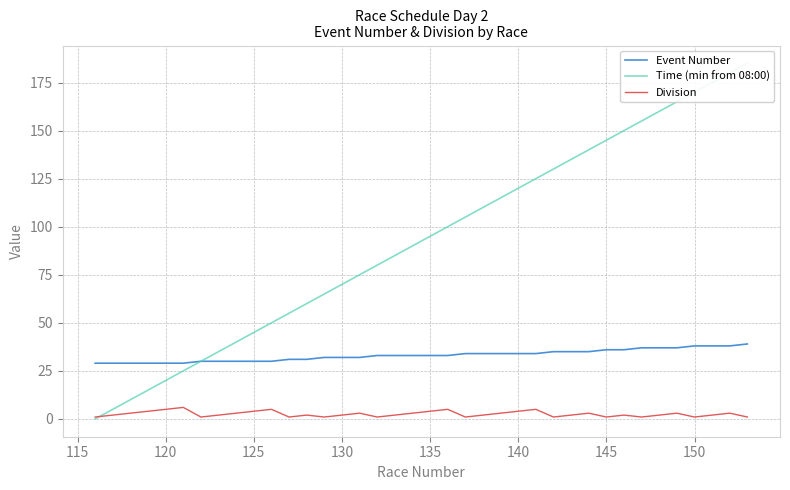

Does the chart have visible grid lines?

Yes